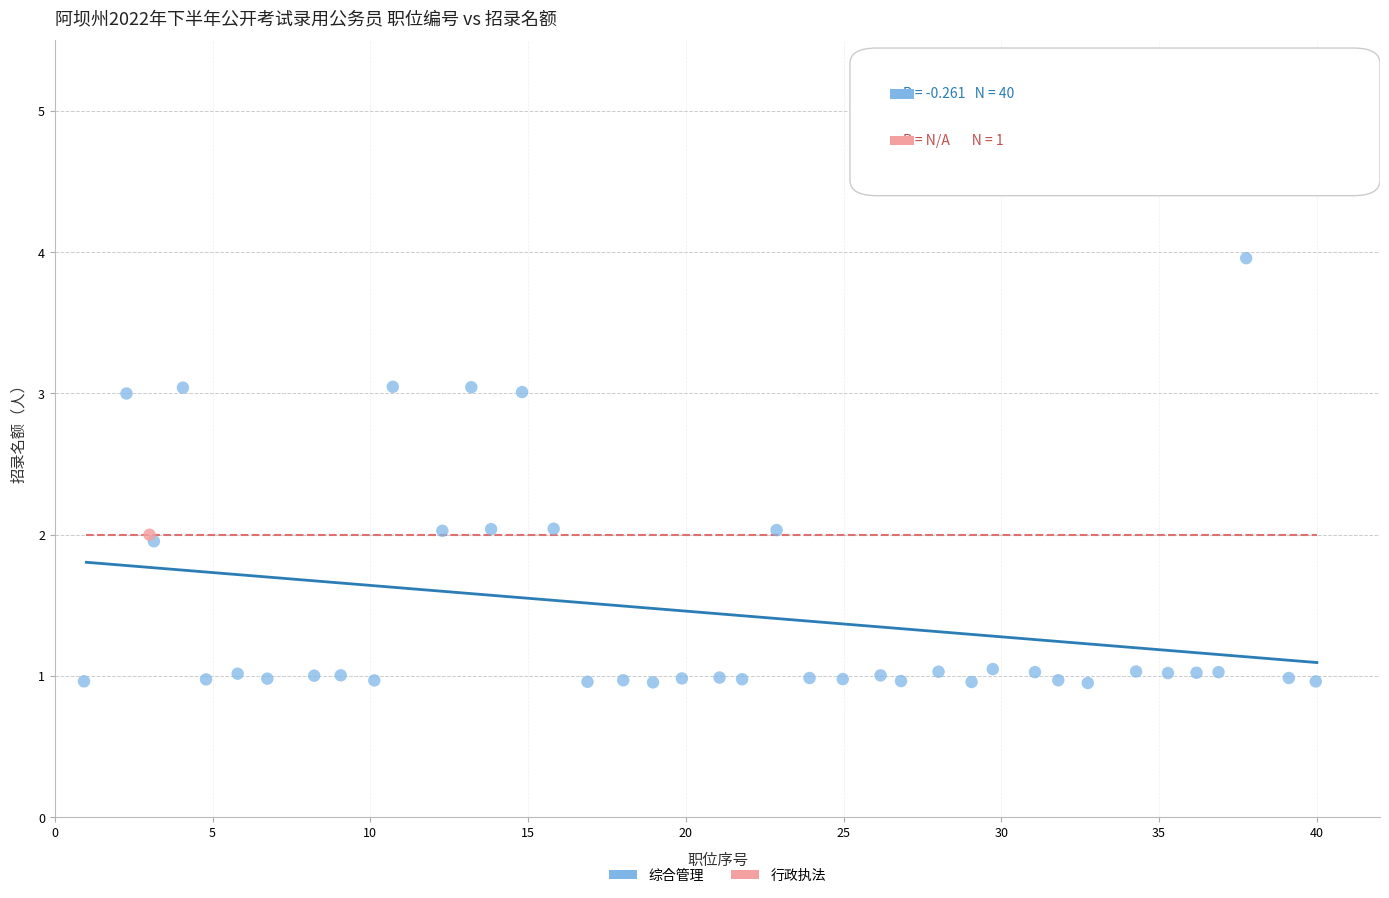

What are all the series names shown in the legend?

综合管理, 行政执法